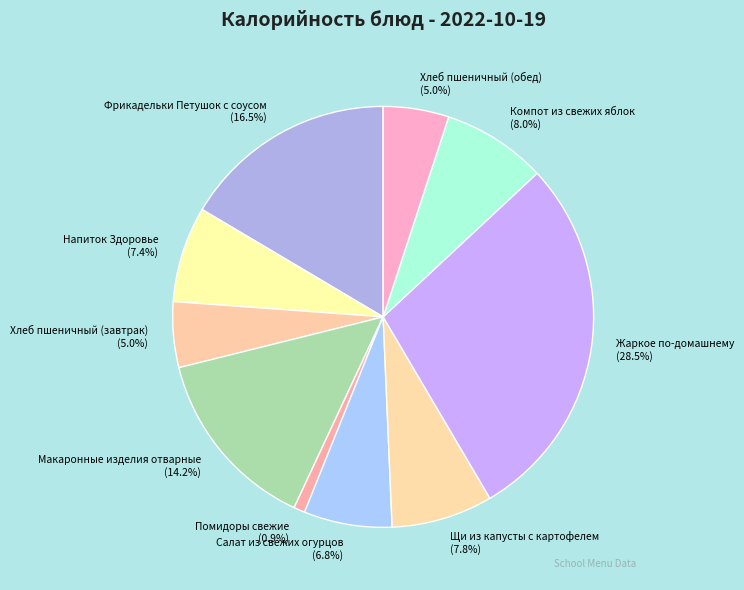

To the nearest percent, what portion does Салат из свежих огурцов represent?

7%